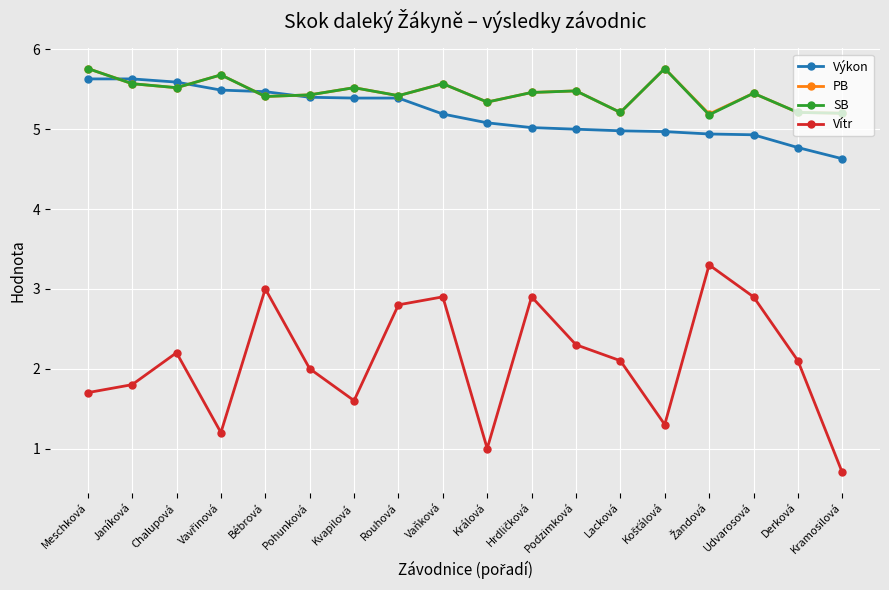

True or false: Výkon and Vítr intersect in this chart.

False